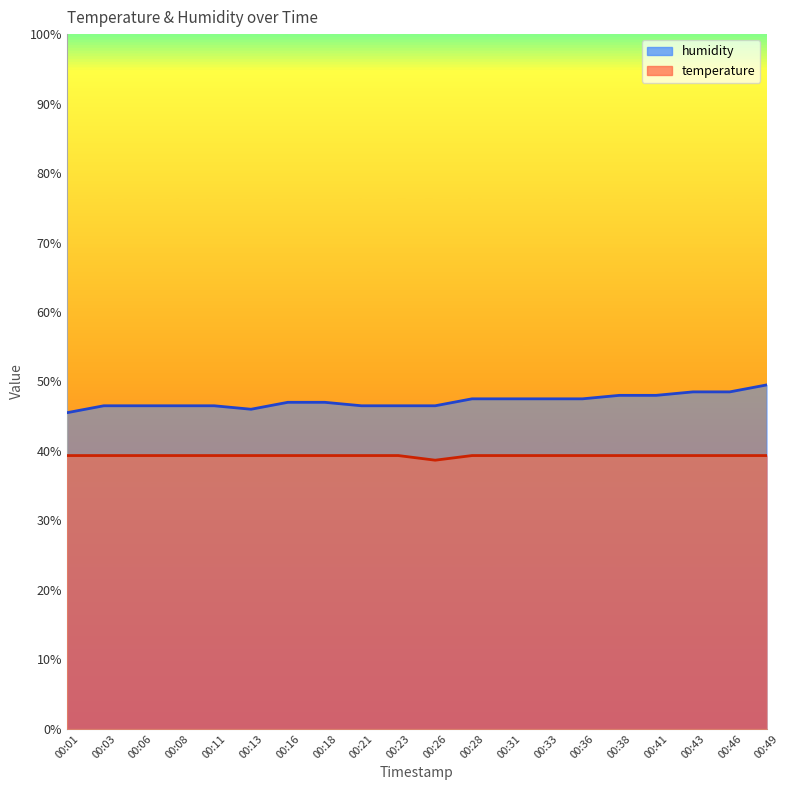

List the series in order of their overall mean, lowest first.

temperature, humidity